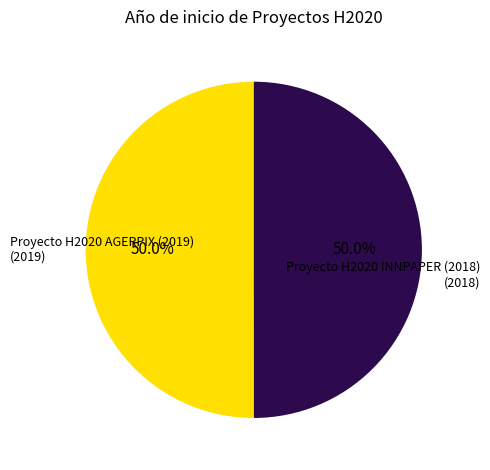

What percentage is the Proyecto H2020 AGERPIX (2019) slice, to the nearest percent?

50%